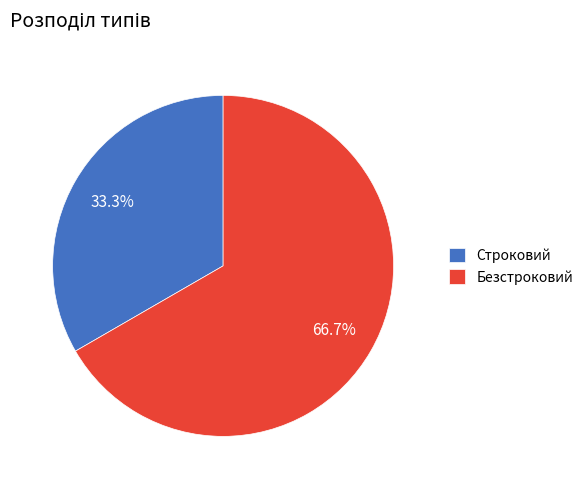

Which slice is the largest?

Безстроковий